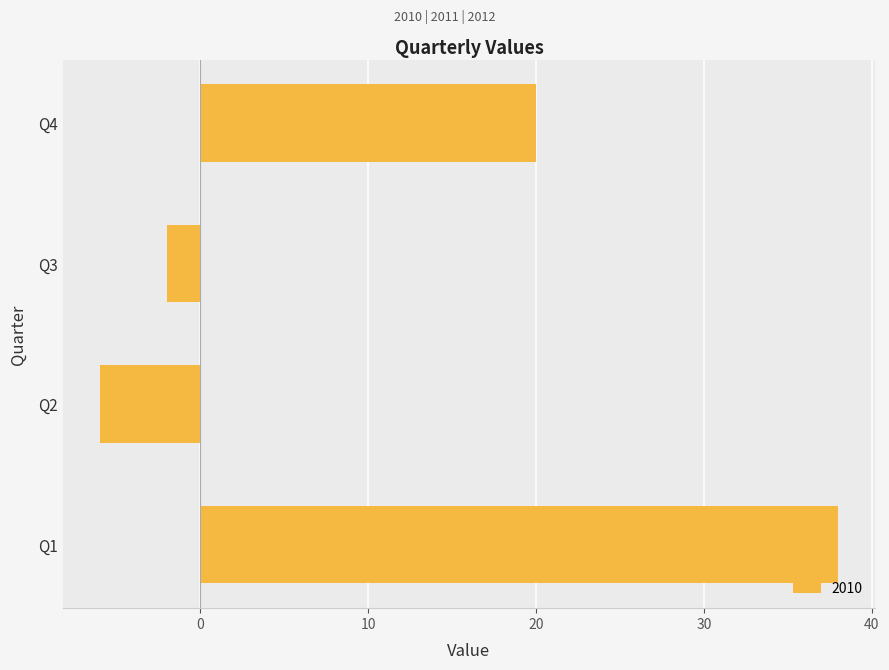

Reading bottom to top, what are all the values shown in this chart?

Q1=38	Q2=-6	Q3=-2	Q4=20